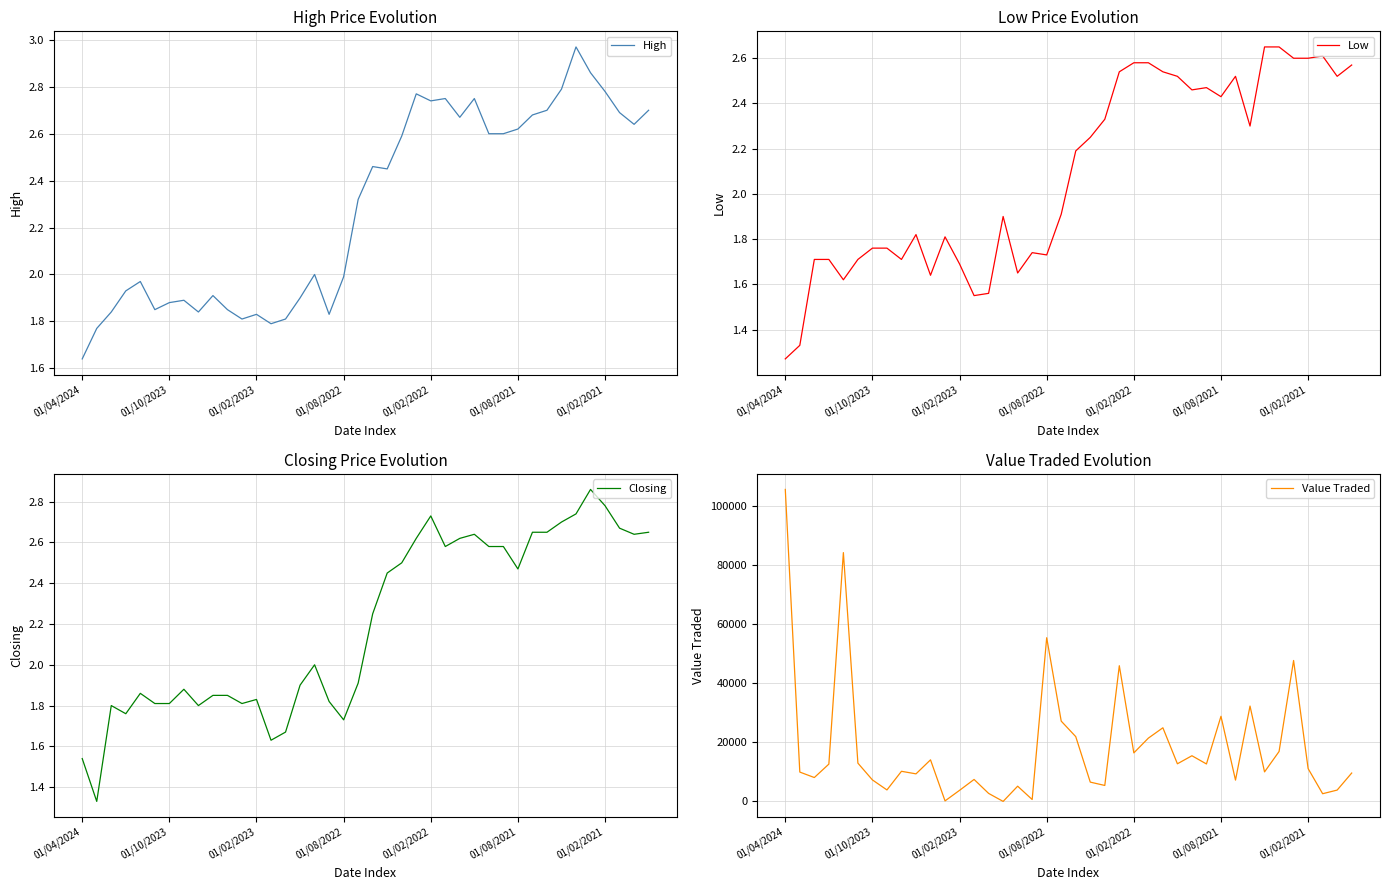

At which label is High closest to 2?

16